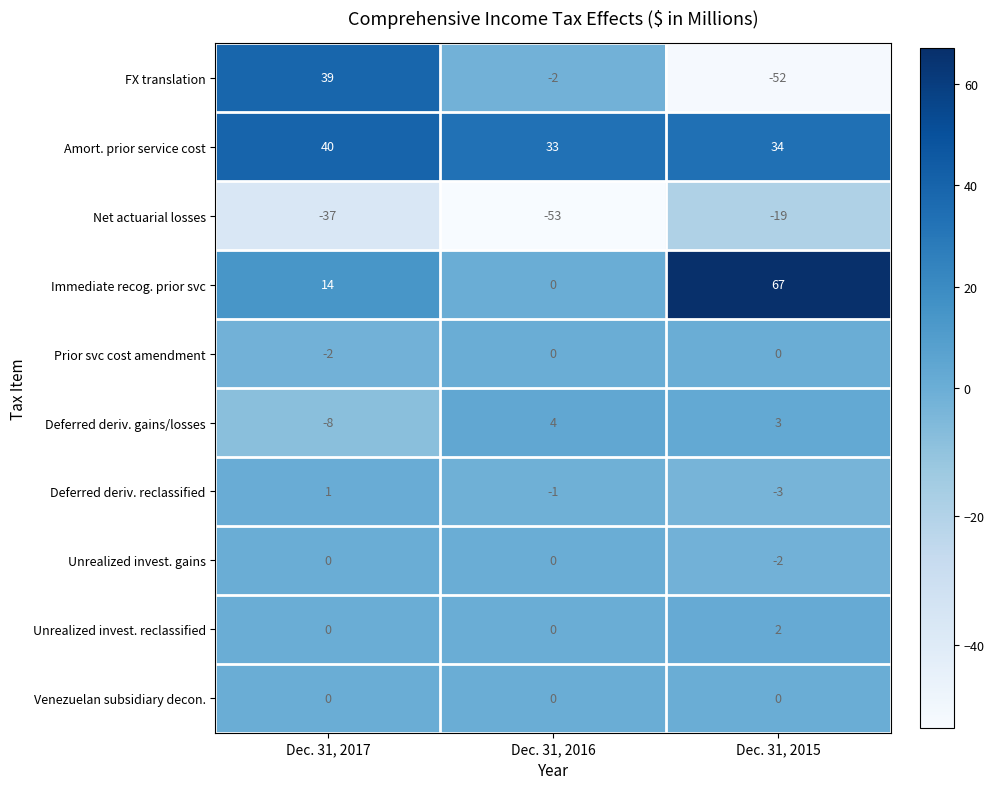

The Immediate recog. prior svc series shows 67 at Dec. 31, 2015. True or false?

True